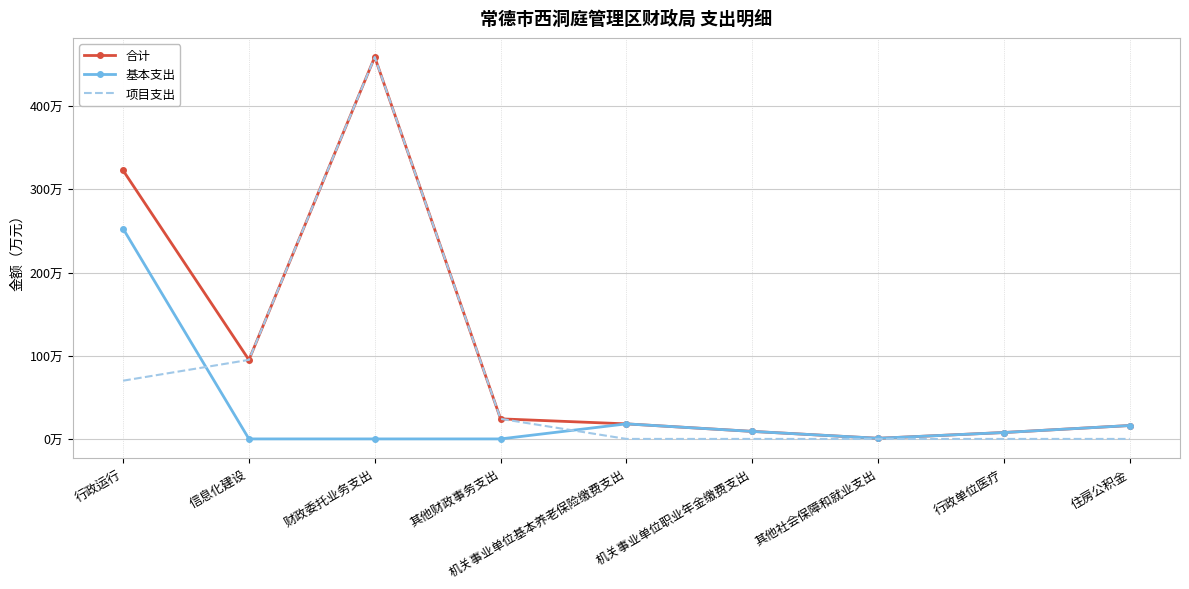

What are all the series names shown in the legend?

合计, 基本支出, 项目支出